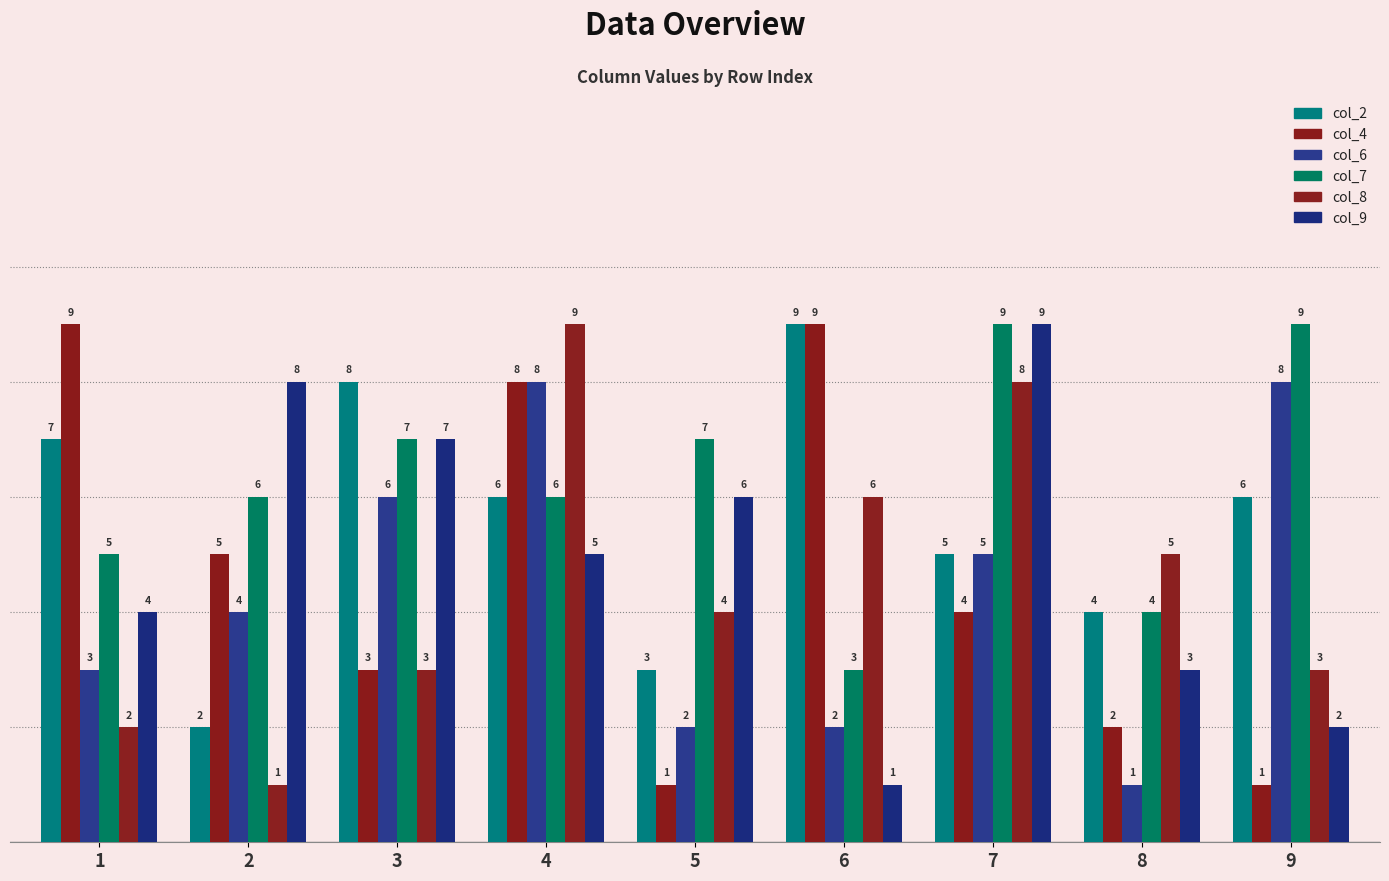

What is the difference between the col_2 values at 3 and 6?

1